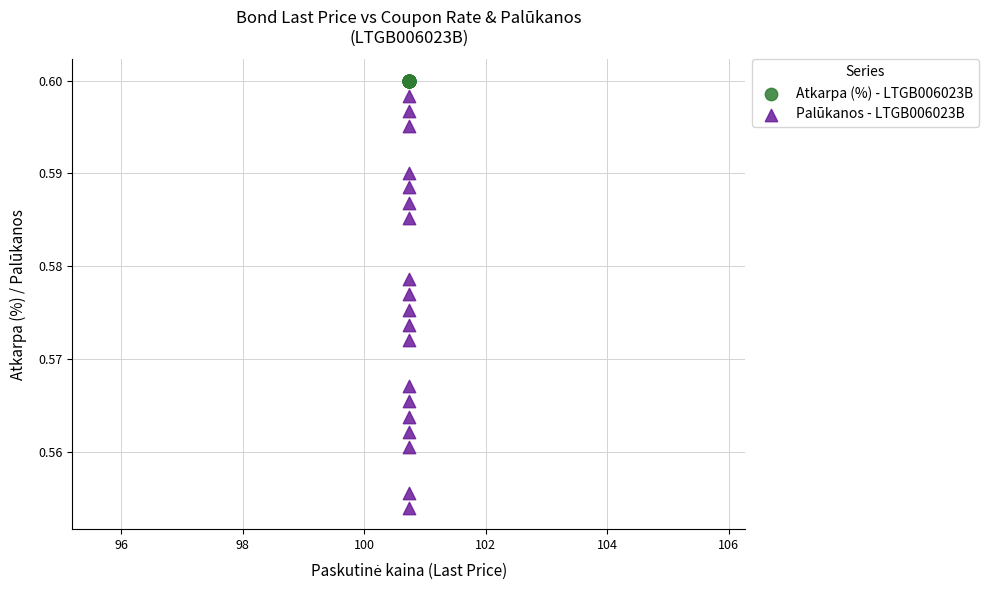

What are all the series names shown in the legend?

Atkarpa (%) - LTGB006023B, Palūkanos - LTGB006023B